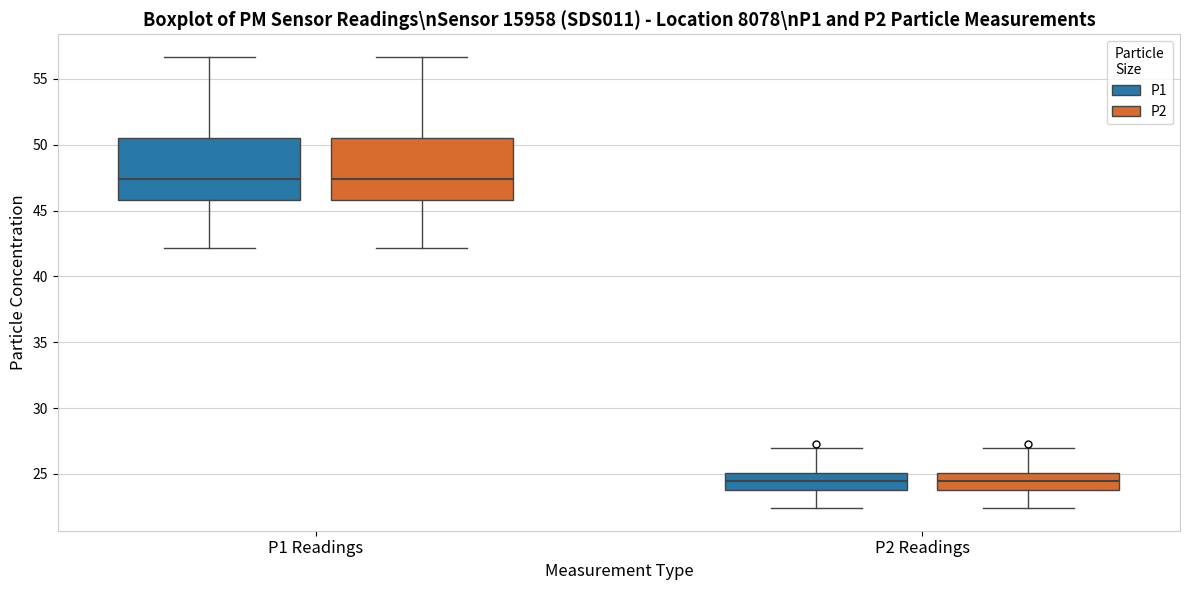

Reading left to right, read every box against the y-axis: the position of its median line, the range the box covers, and the ends of its whiskers. The values are not printed on the chart, so give them approximately, as read against the axis.

P1 Readings (P1): median 47.5, box 46.0 to 50.5, whiskers 42.0 to 56.5
P1 Readings (P2): median 47.5, box 46.0 to 50.5, whiskers 42.0 to 56.5
P2 Readings (P1): median 24.5, box 24.0 to 25.0, whiskers 22.5 to 27.0
P2 Readings (P2): median 24.5, box 24.0 to 25.0, whiskers 22.5 to 27.0